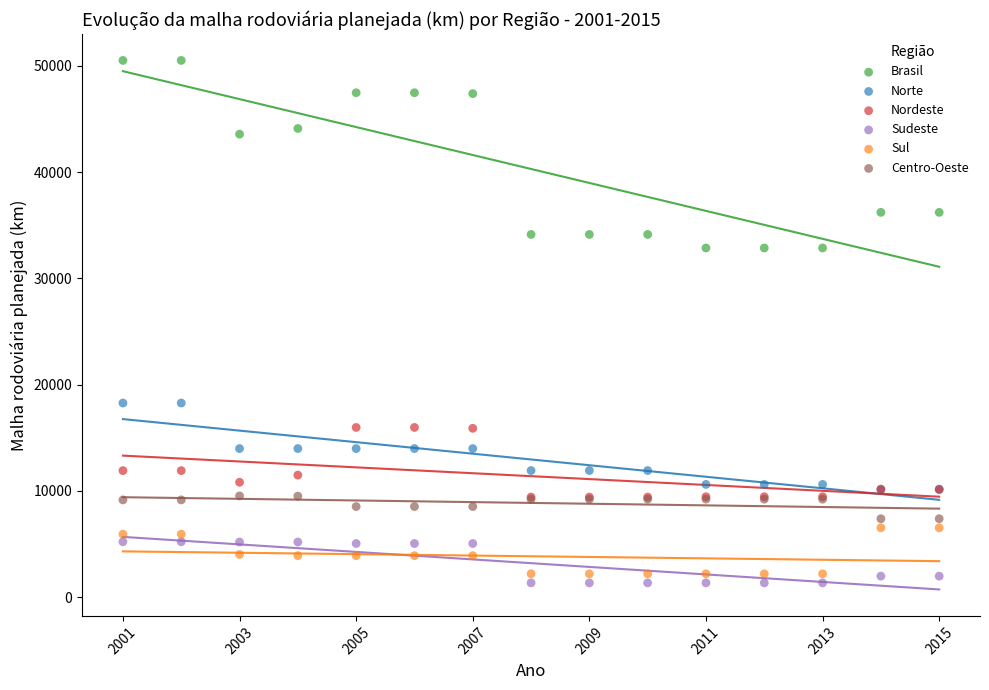

What are all the series names shown in the legend?

Brasil, Norte, Nordeste, Sudeste, Sul, Centro-Oeste